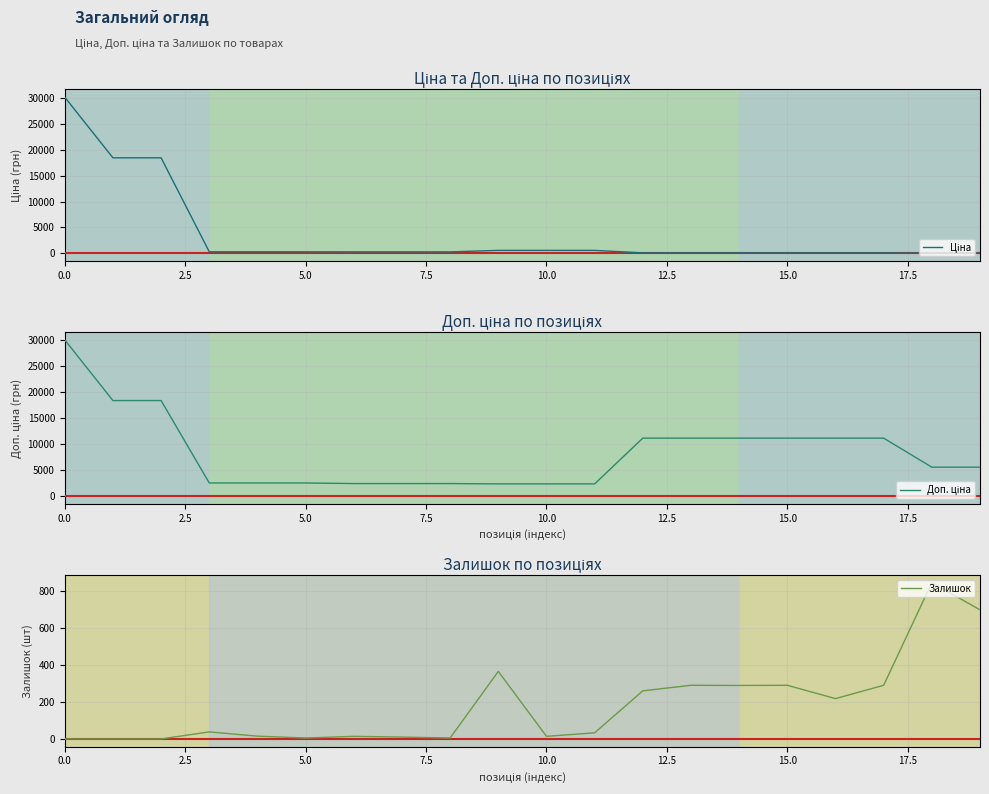

What is the minimum value for Доп. ціна?

2366.5